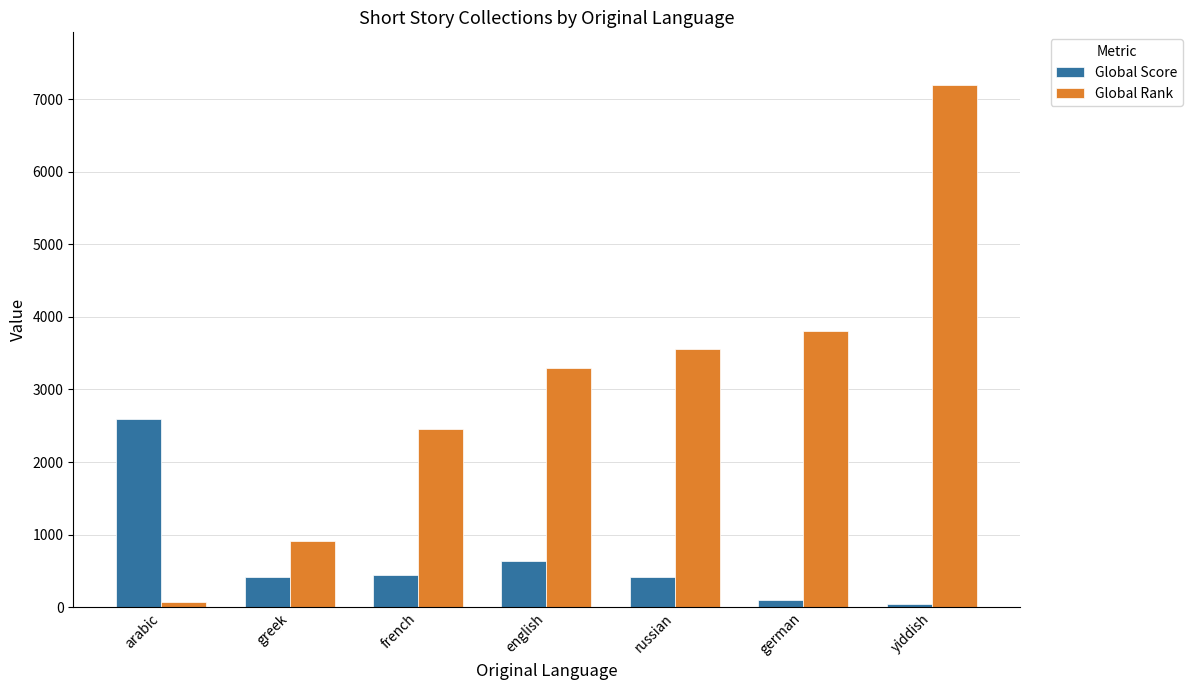

What is the spread (max minus min) of values at arabic?

2531